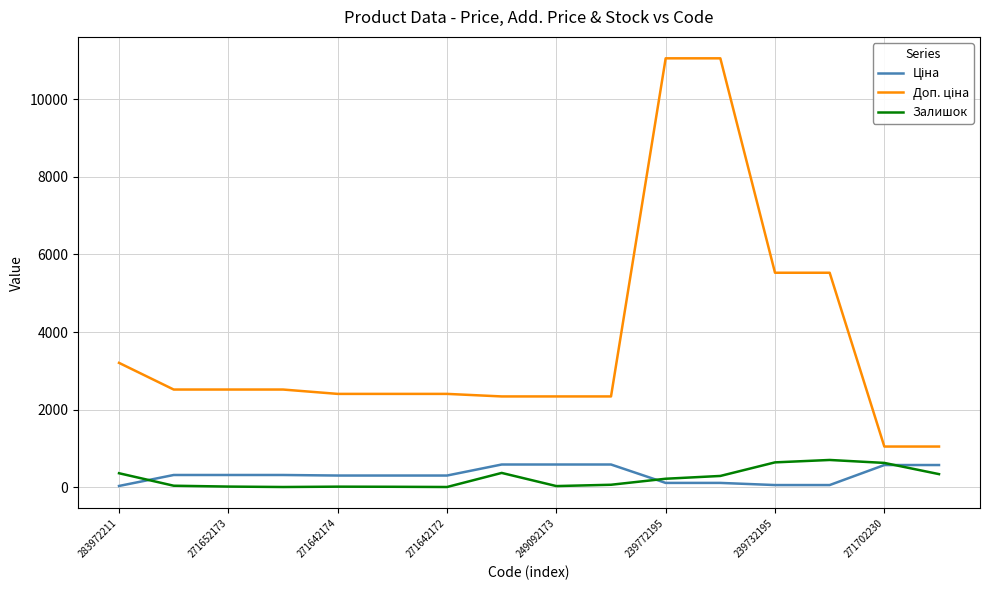

What is the maximum value shown in the chart?

11055.0